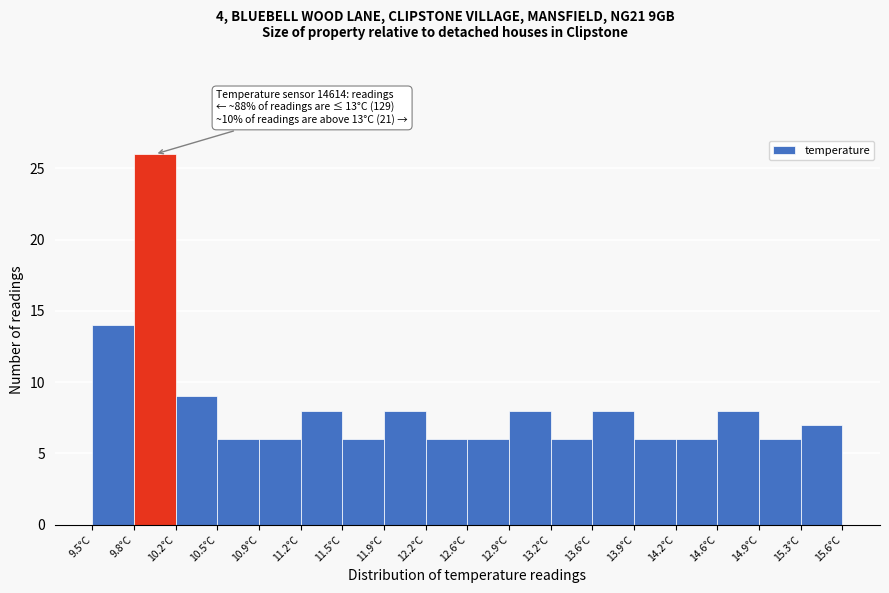

Over which range of the x-axis is the bar tallest?

9.85 to 10.20